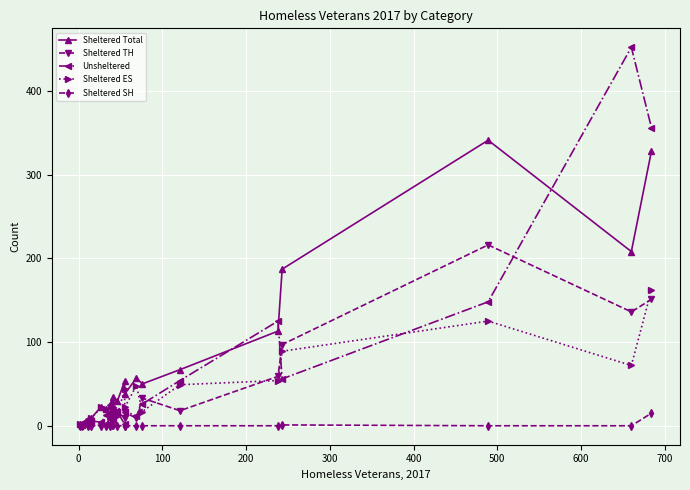

Is it true that Sheltered TH equals -101 at −100?

False